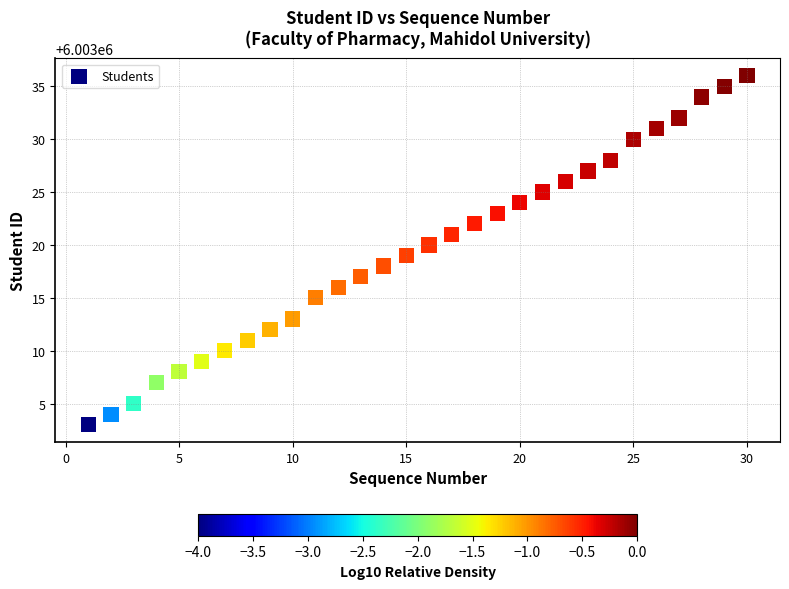

What is the range of X values (max minus min)?

29